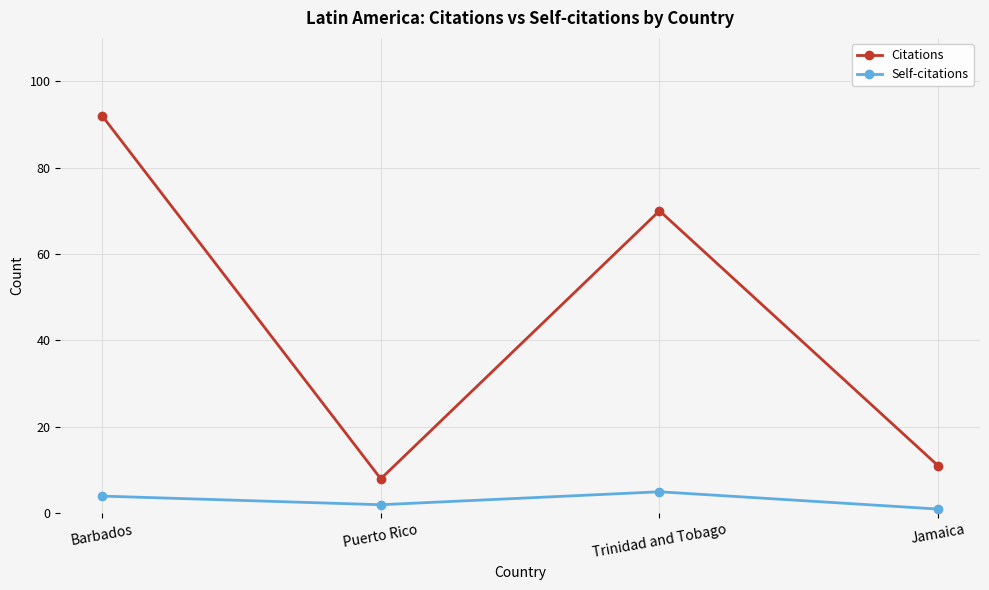

Where is Citations nearest to the value 50?

Trinidad and Tobago